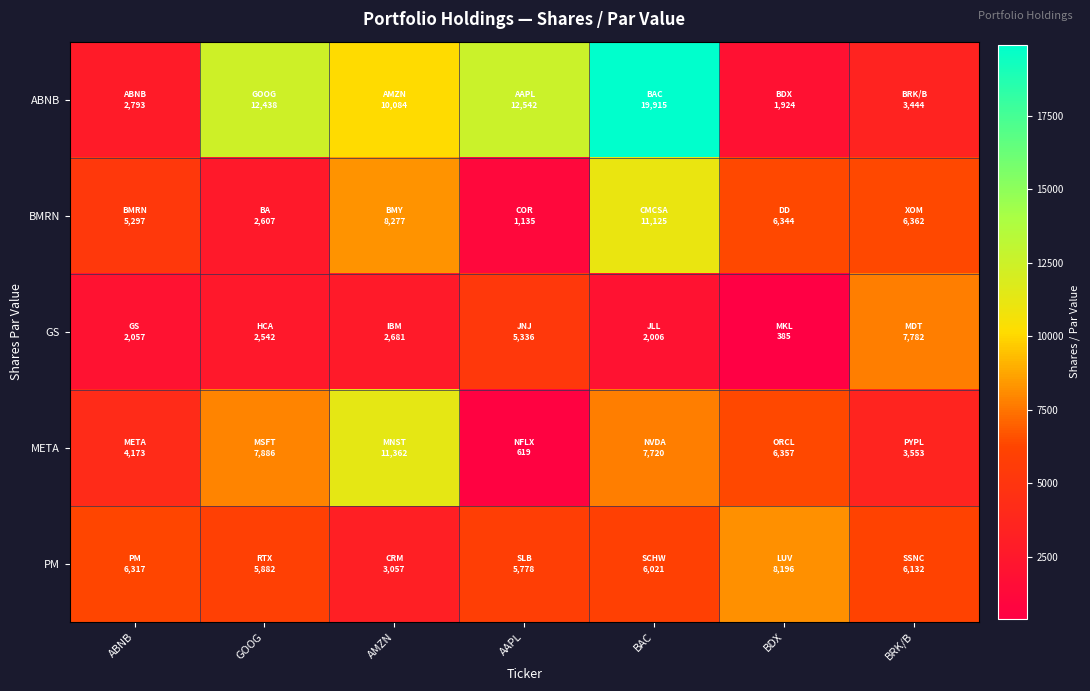

What is the spread (max minus min) of values at AMZN?

8681